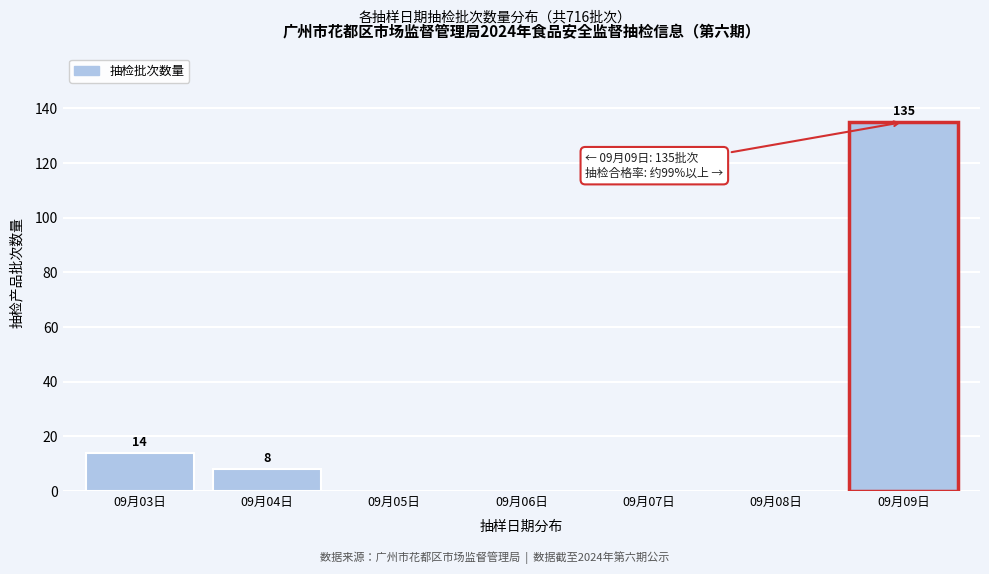

Reading left to right, transcribe all the data shown in this chart.

09月03日=14	09月04日=8	09月05日=0	09月06日=0	09月07日=0	09月08日=0	09月09日=135